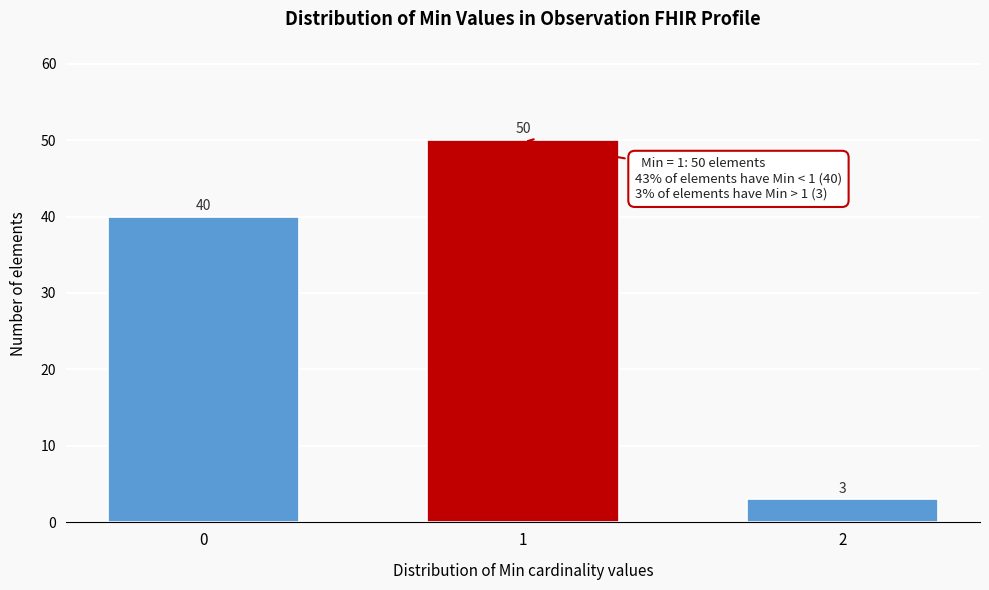

Reading left to right, transcribe all the data shown in this chart.

0=40	1=50	2=3